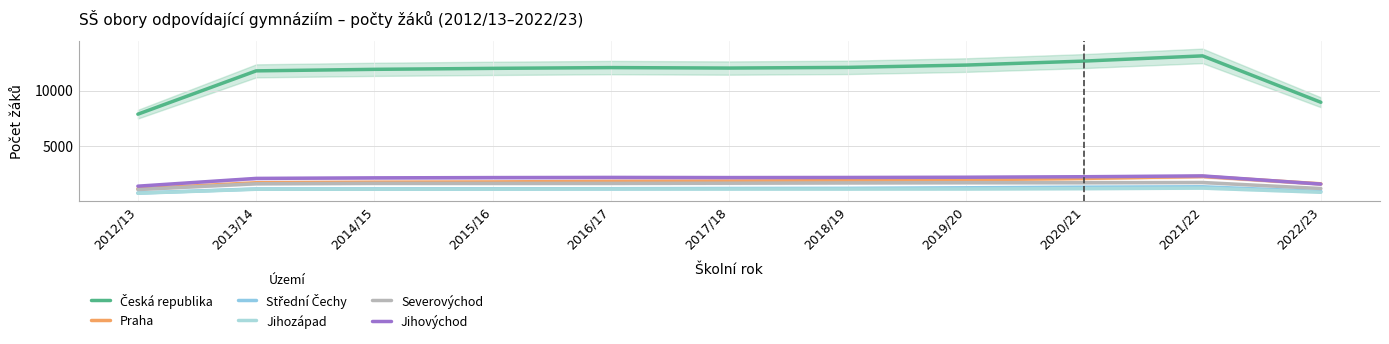

The Jihovýchod series shows 2211.7 at 2020/21. True or false?

True